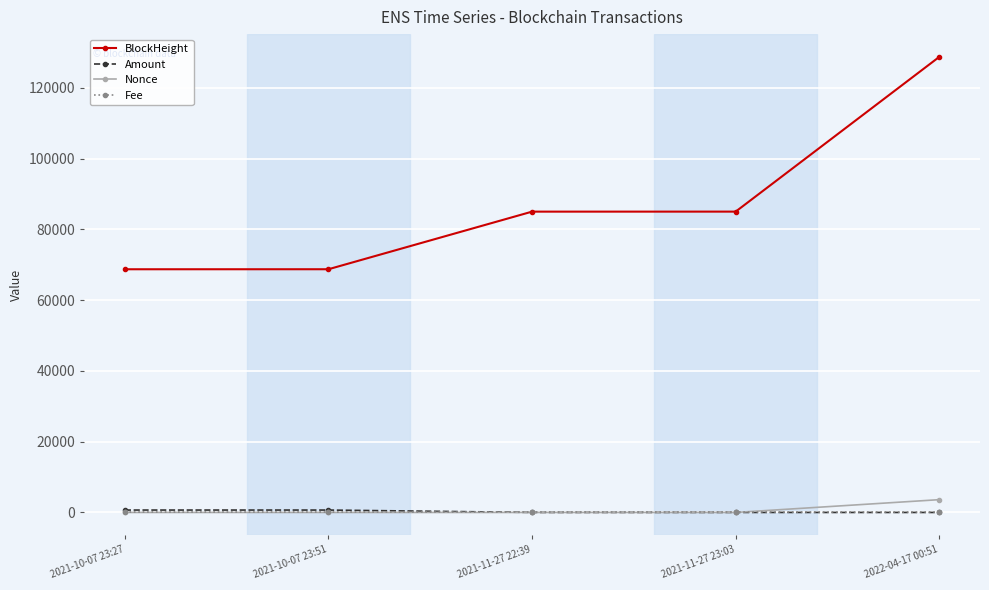

What is the value of the BlockHeight point at the 4th from the left?

85012.0